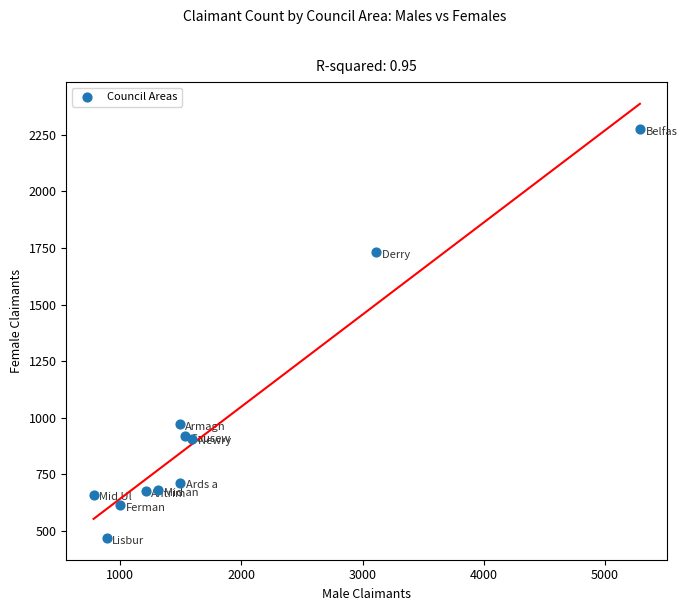

What is the average Y value?

964